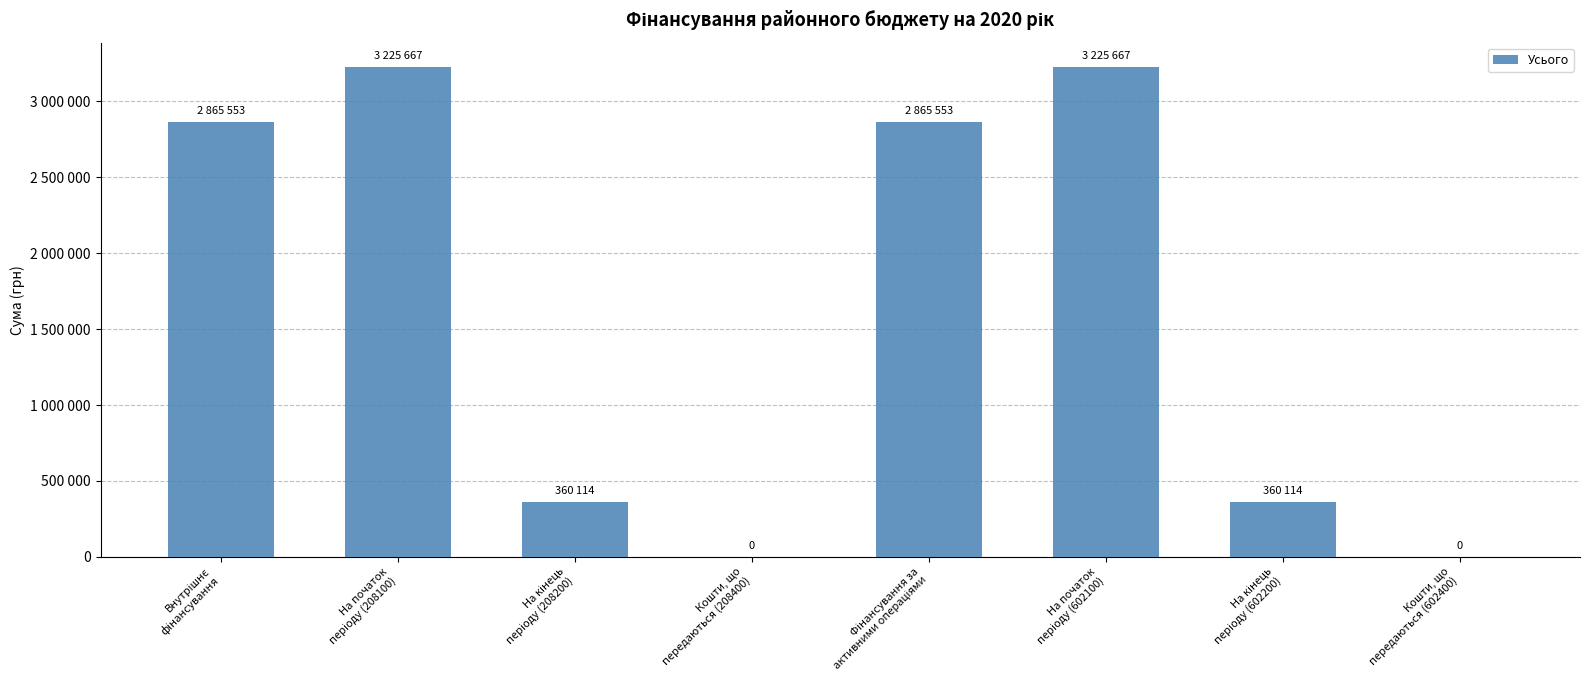

What position from the right is Кошти, що
передаються (208400)?

5